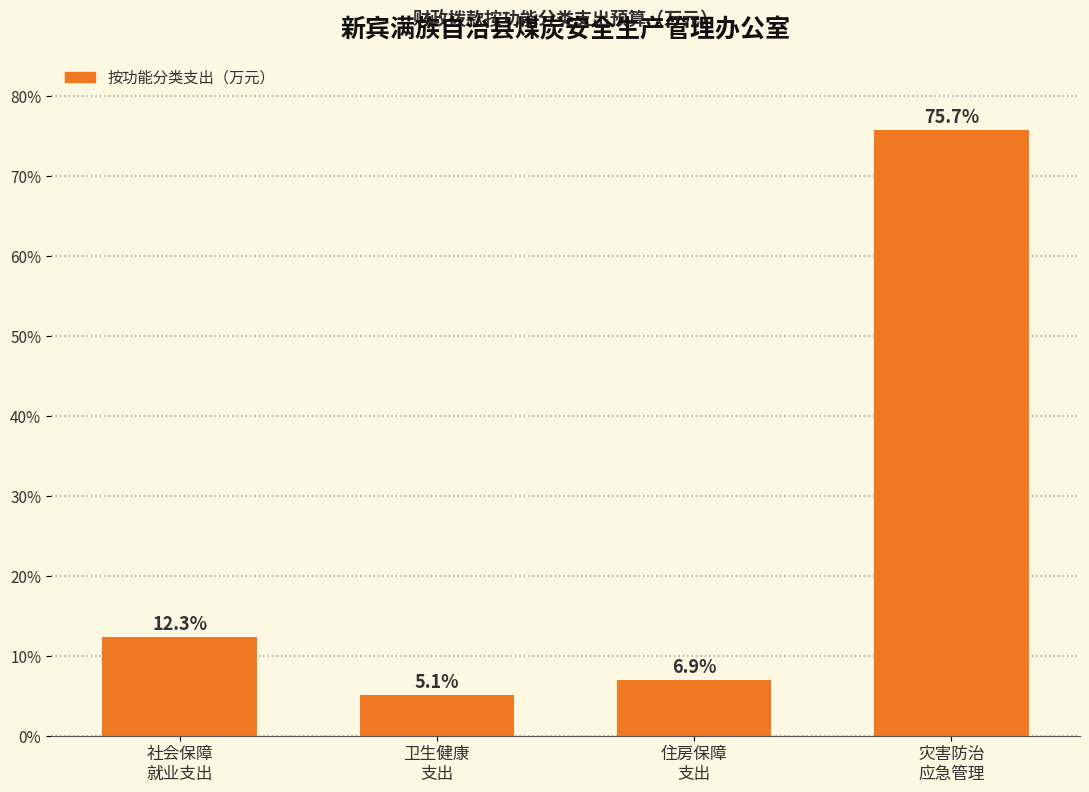

Reading left to right, extract all data points from this chart.

12.3	5.1	6.9	75.7